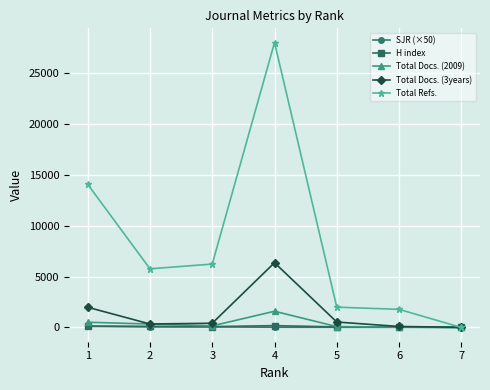

What is the average value of the SJR (×50) series?

40.2